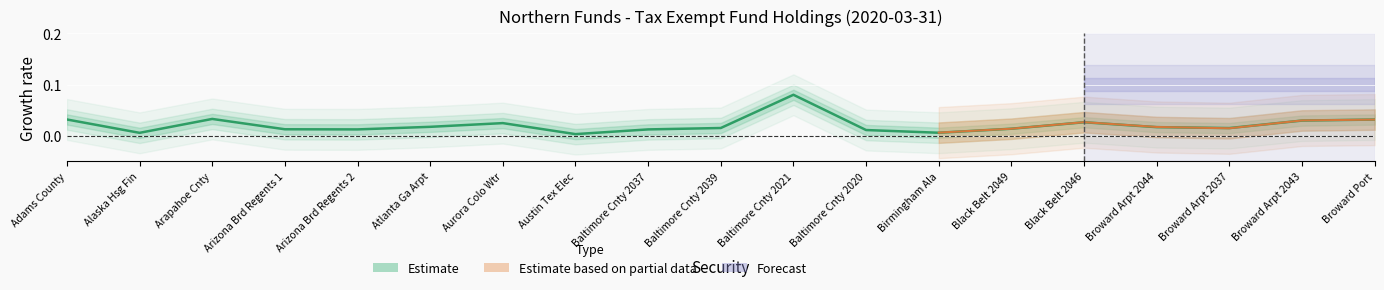

Rank the categories by value from highest to lowest.

Baltimore Cnty 2021, Arapahoe Cnty, Adams County, Broward Port, Broward Arpt 2043, Black Belt 2046, Aurora Colo Wtr, Atlanta Ga Arpt, Broward Arpt 2044, Baltimore Cnty 2039, Broward Arpt 2037, Black Belt 2049, Arizona Brd Regents 1, Arizona Brd Regents 2, Baltimore Cnty 2037, Baltimore Cnty 2020, Birmingham Ala, Alaska Hsg Fin, Austin Tex Elec